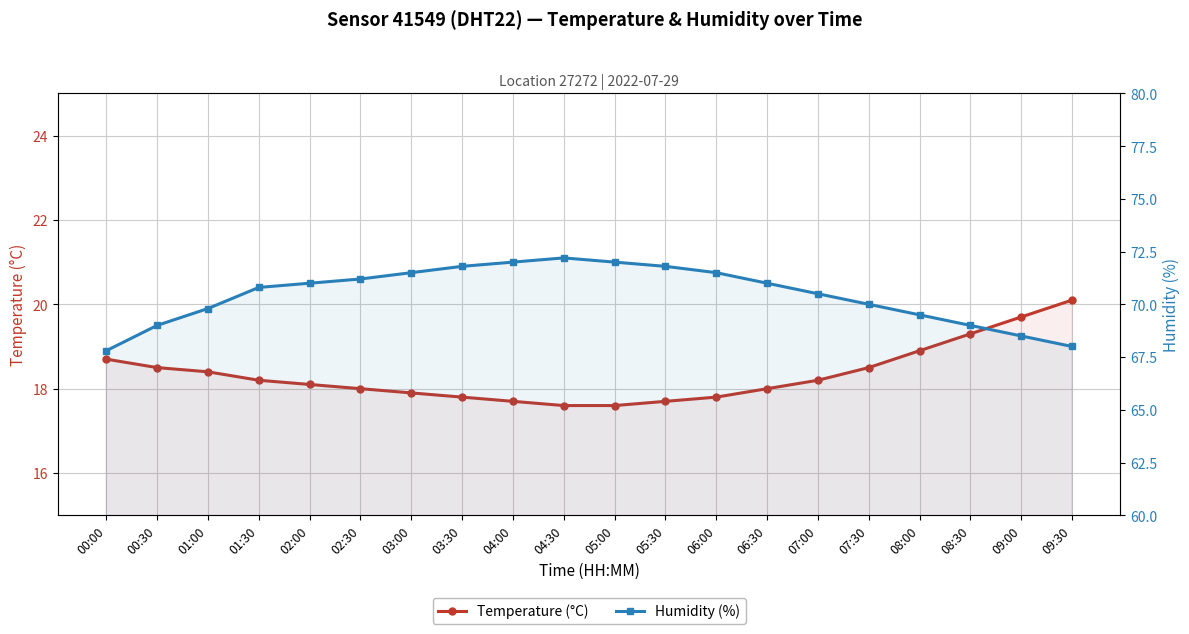

Is it true that Temperature (°C) equals 31.6 at 03:00?

False